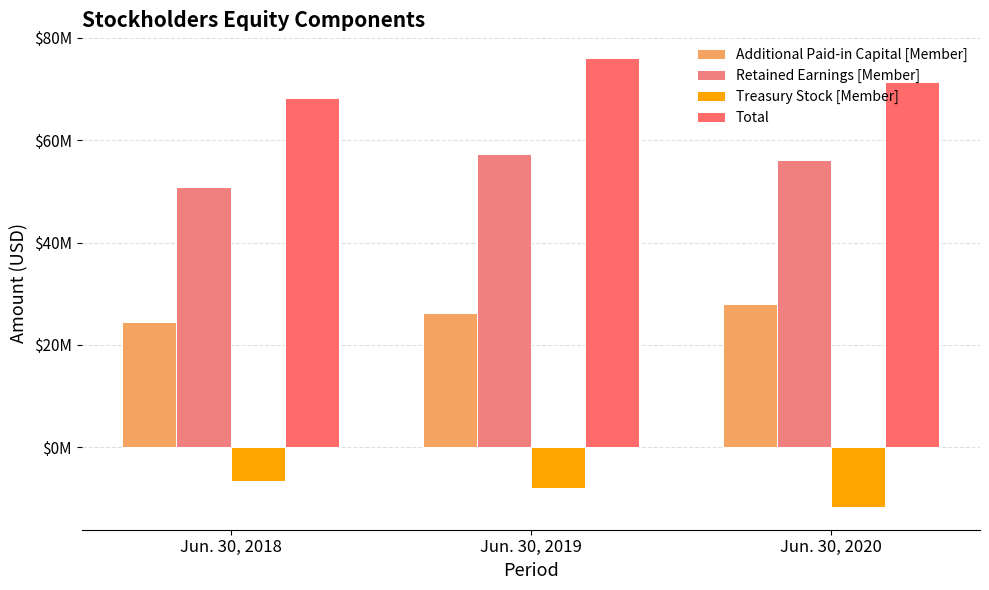

Are the bars horizontal?

No